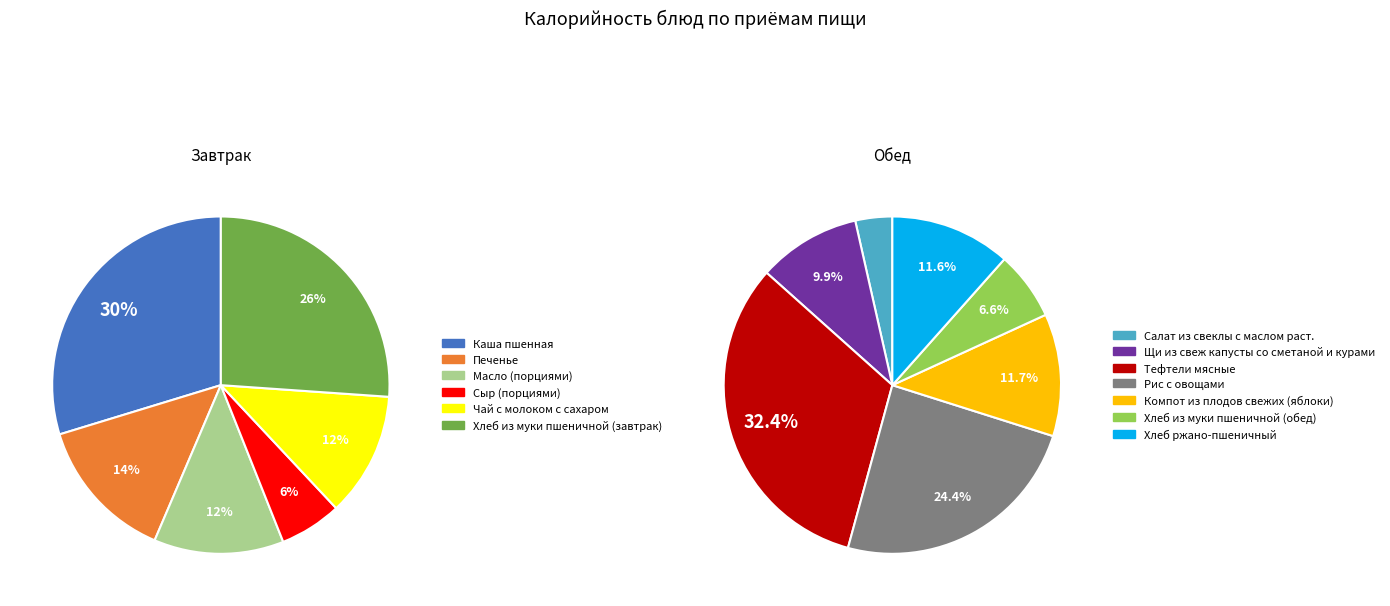

Is Компот из плодов свежих (яблоки) the majority of the pie?

No